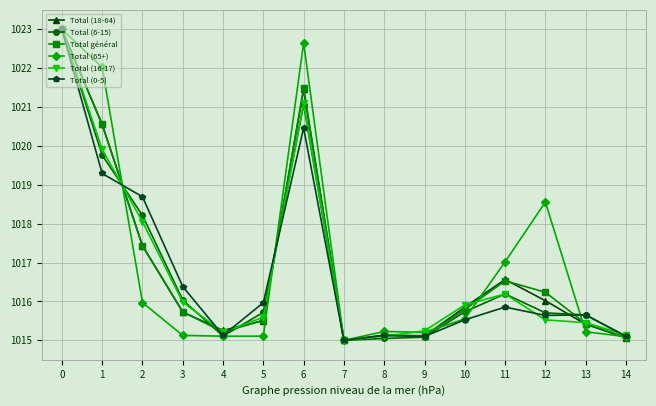

Is this an area chart (filled region under the line)?

No